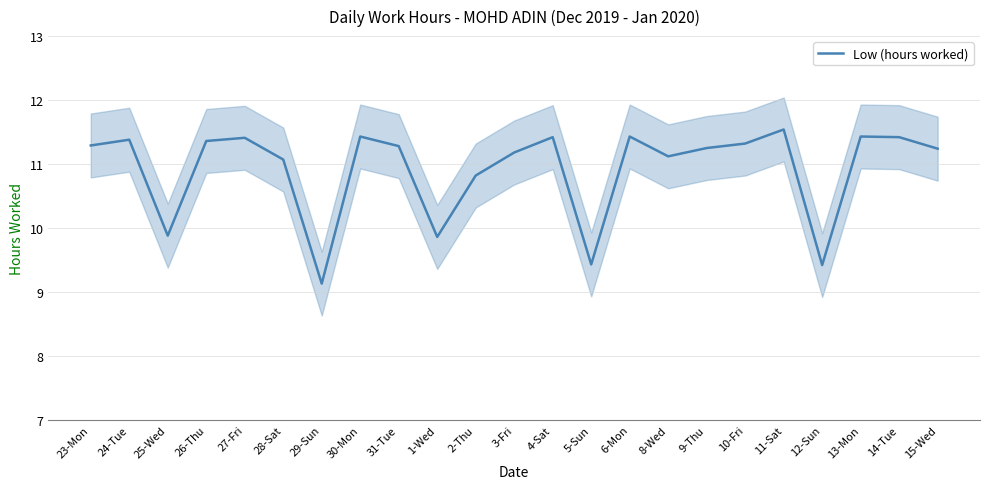

What is the difference between the maximum and minimum values?

2.4